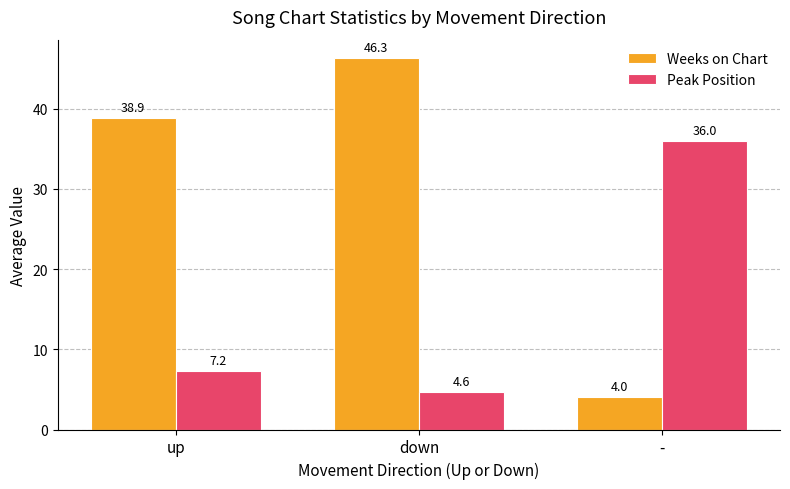

What is the approximate value of Weeks on Chart at down?

46.3